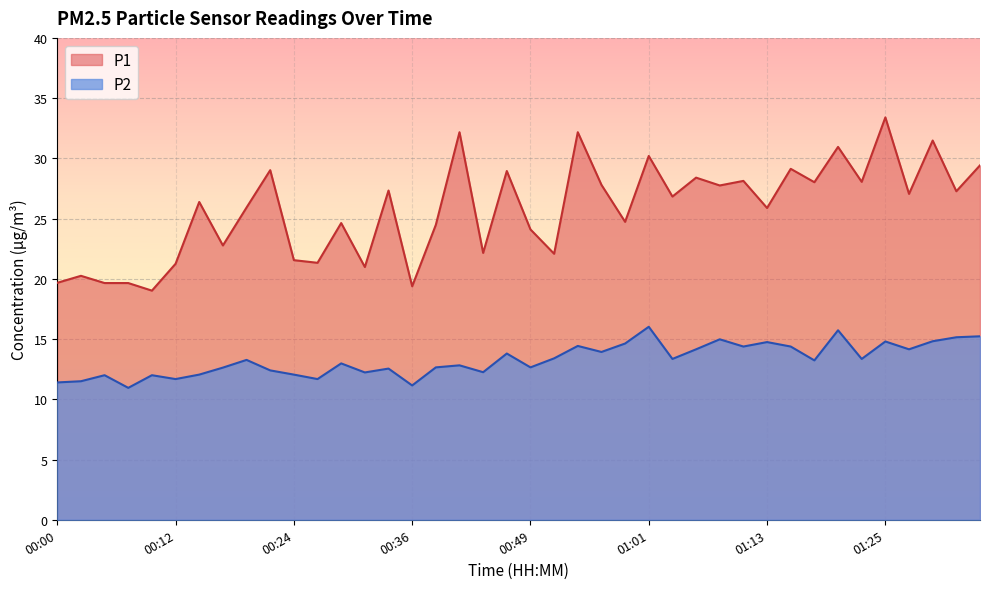

How many data points in P2 are less than 13?

19